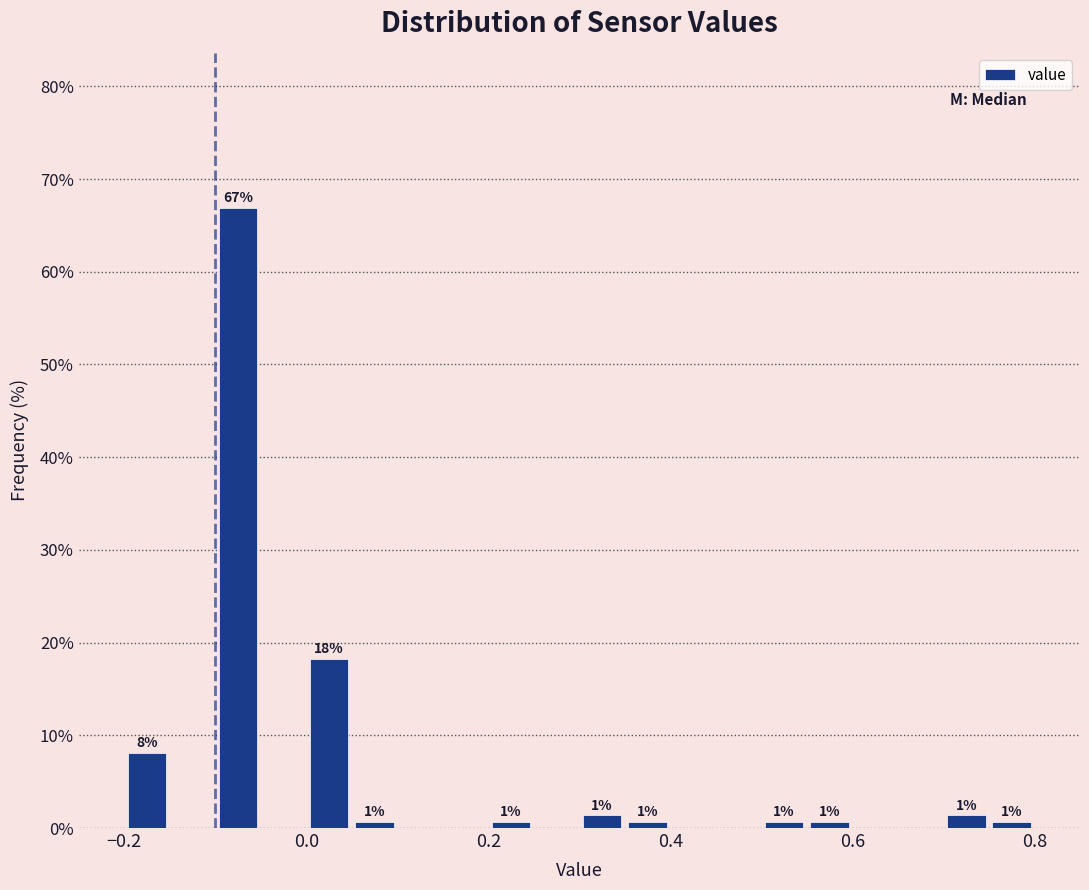

Around what value on the x-axis is the tallest bar? Give the approximate position of its centre, as read against the axis.

-0.08